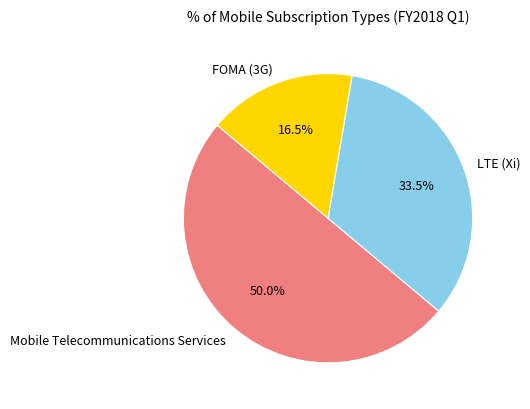

Approximately how many times larger is the value at FOMA (3G) compared to LTE (Xi)?

0.5